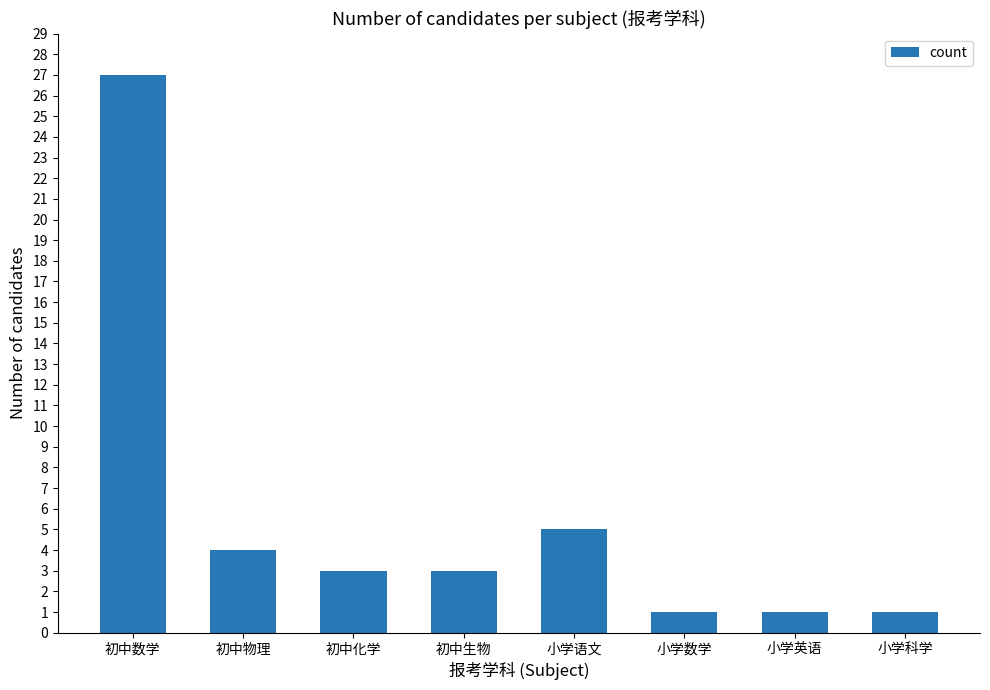

Reading right to left, transcribe all the data shown in this chart.

1	1	1	5	3	3	4	27